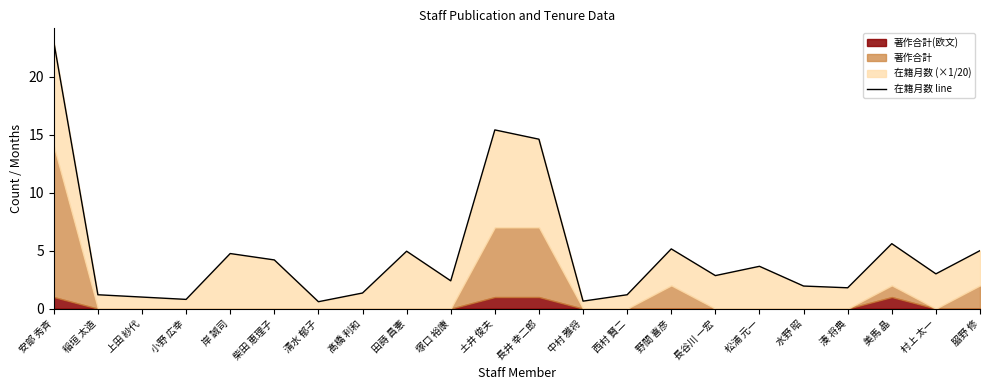

Does the chart have visible grid lines?

No